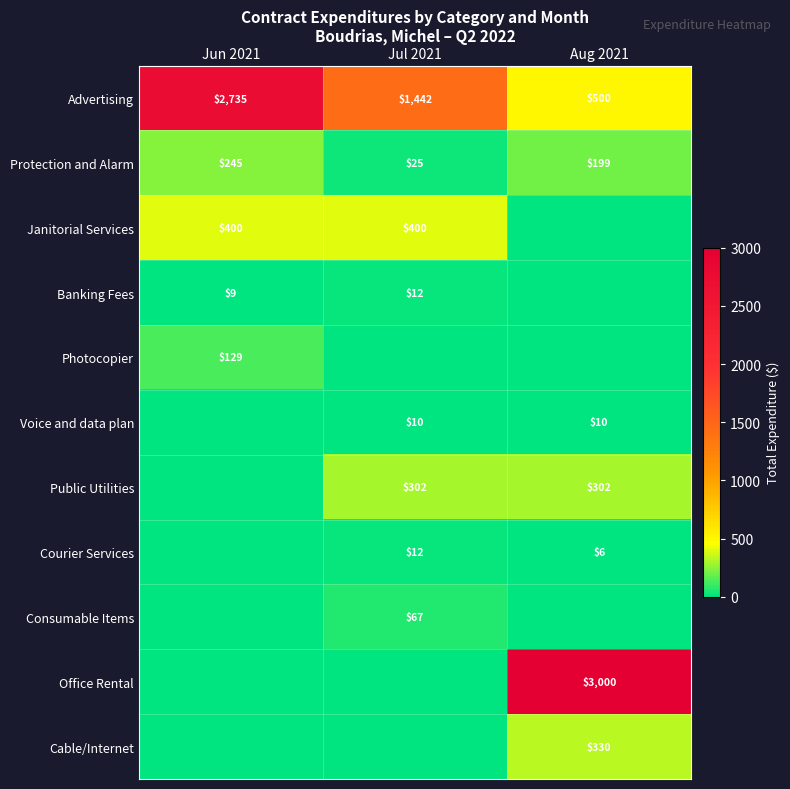

Which has a higher value, Aug 2021 or Jun 2021?

Jun 2021